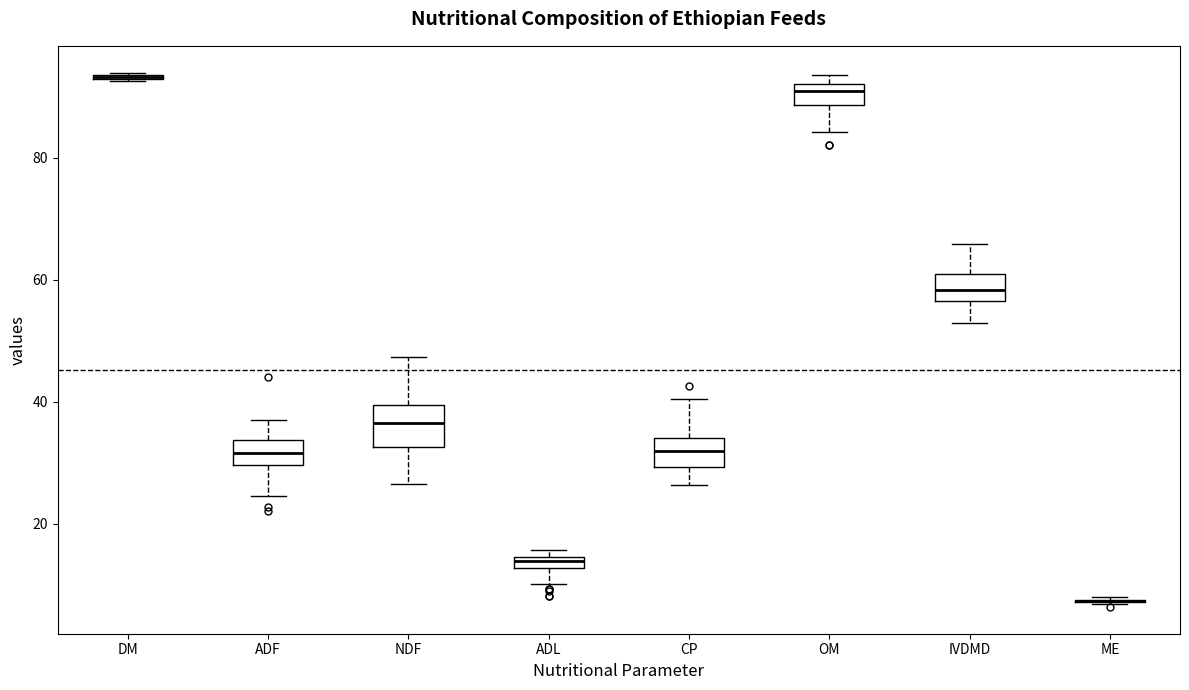

Where is the upper edge of the box for DM on the y-axis? The values are not printed on the chart, so give them approximately, as read against the axis.

94